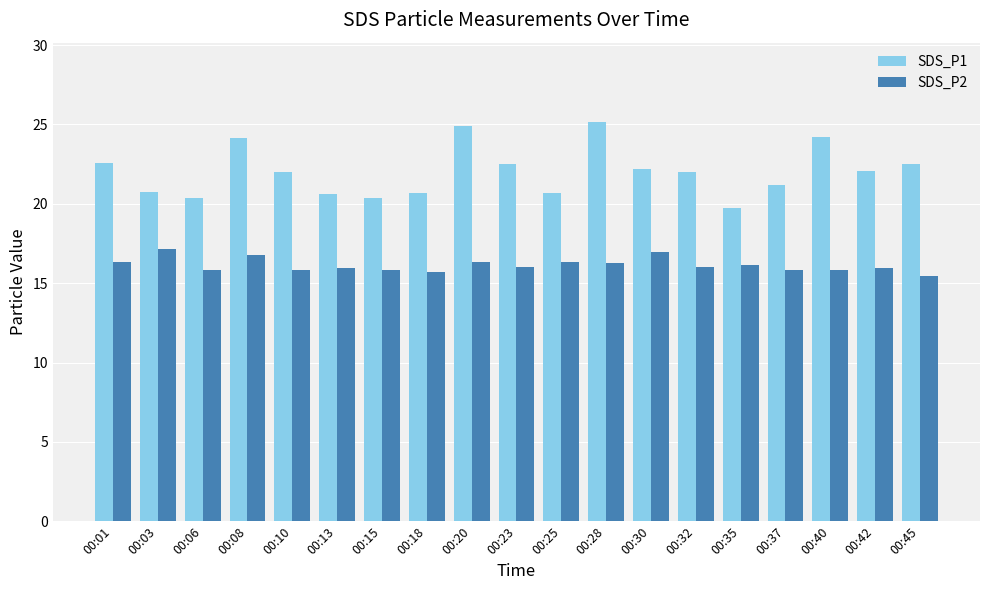

Which series has the largest range (max minus min)?

SDS_P1